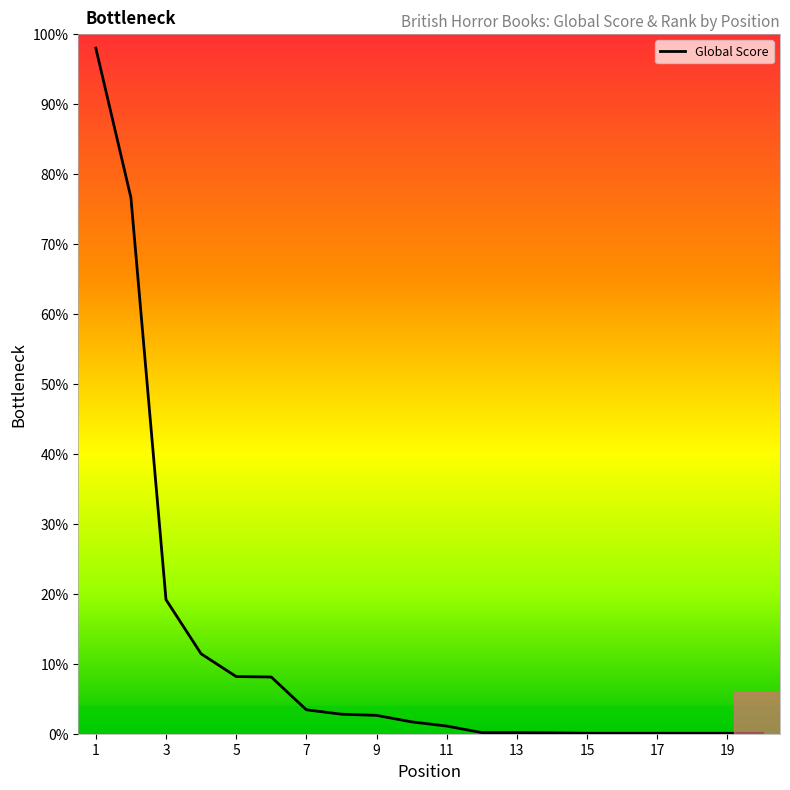

What is the difference between the maximum and minimum values?

98.0